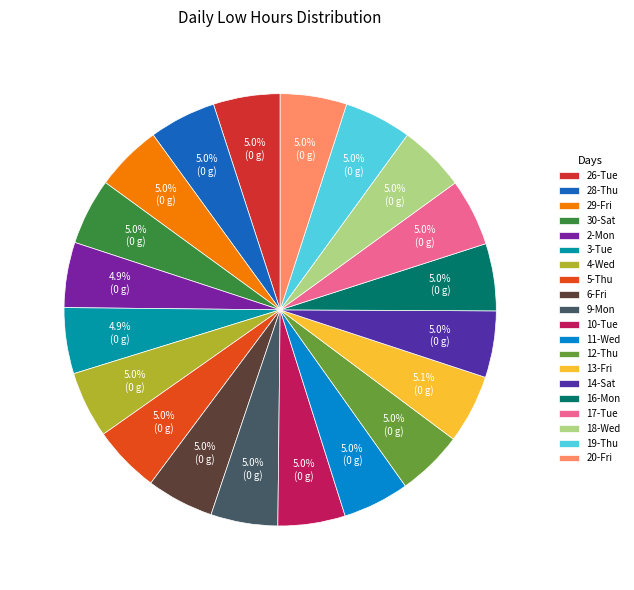

Which slice is the smallest?

2-Mon